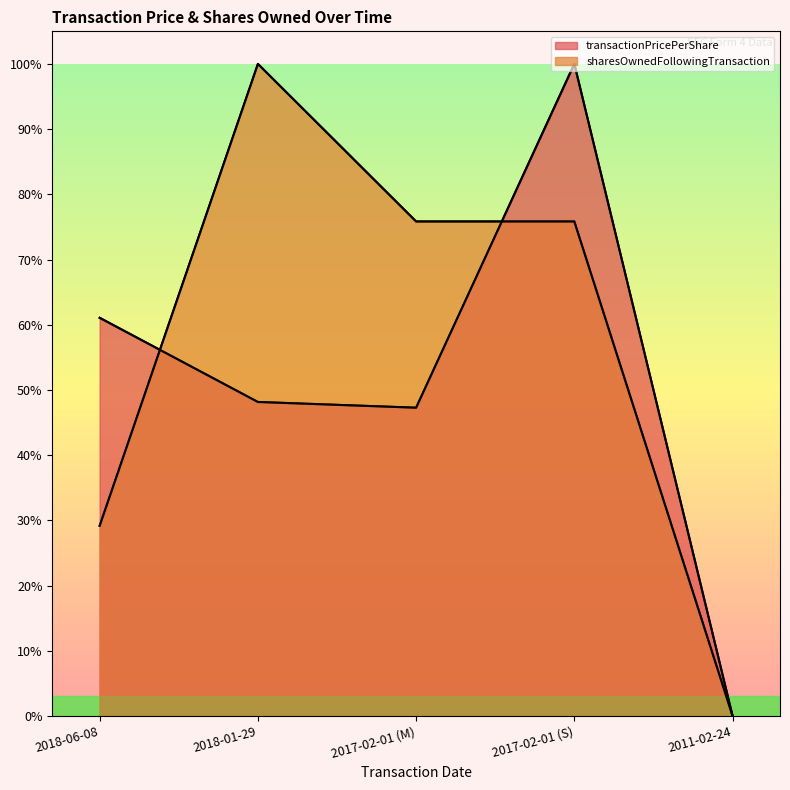

Is it true that transactionPricePerShare equals 23.8 at 2018-06-08?

False